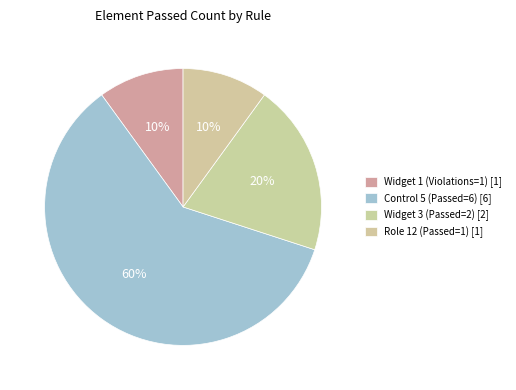

Which category has the smallest portion of the pie?

Widget 1 (Violations=1)